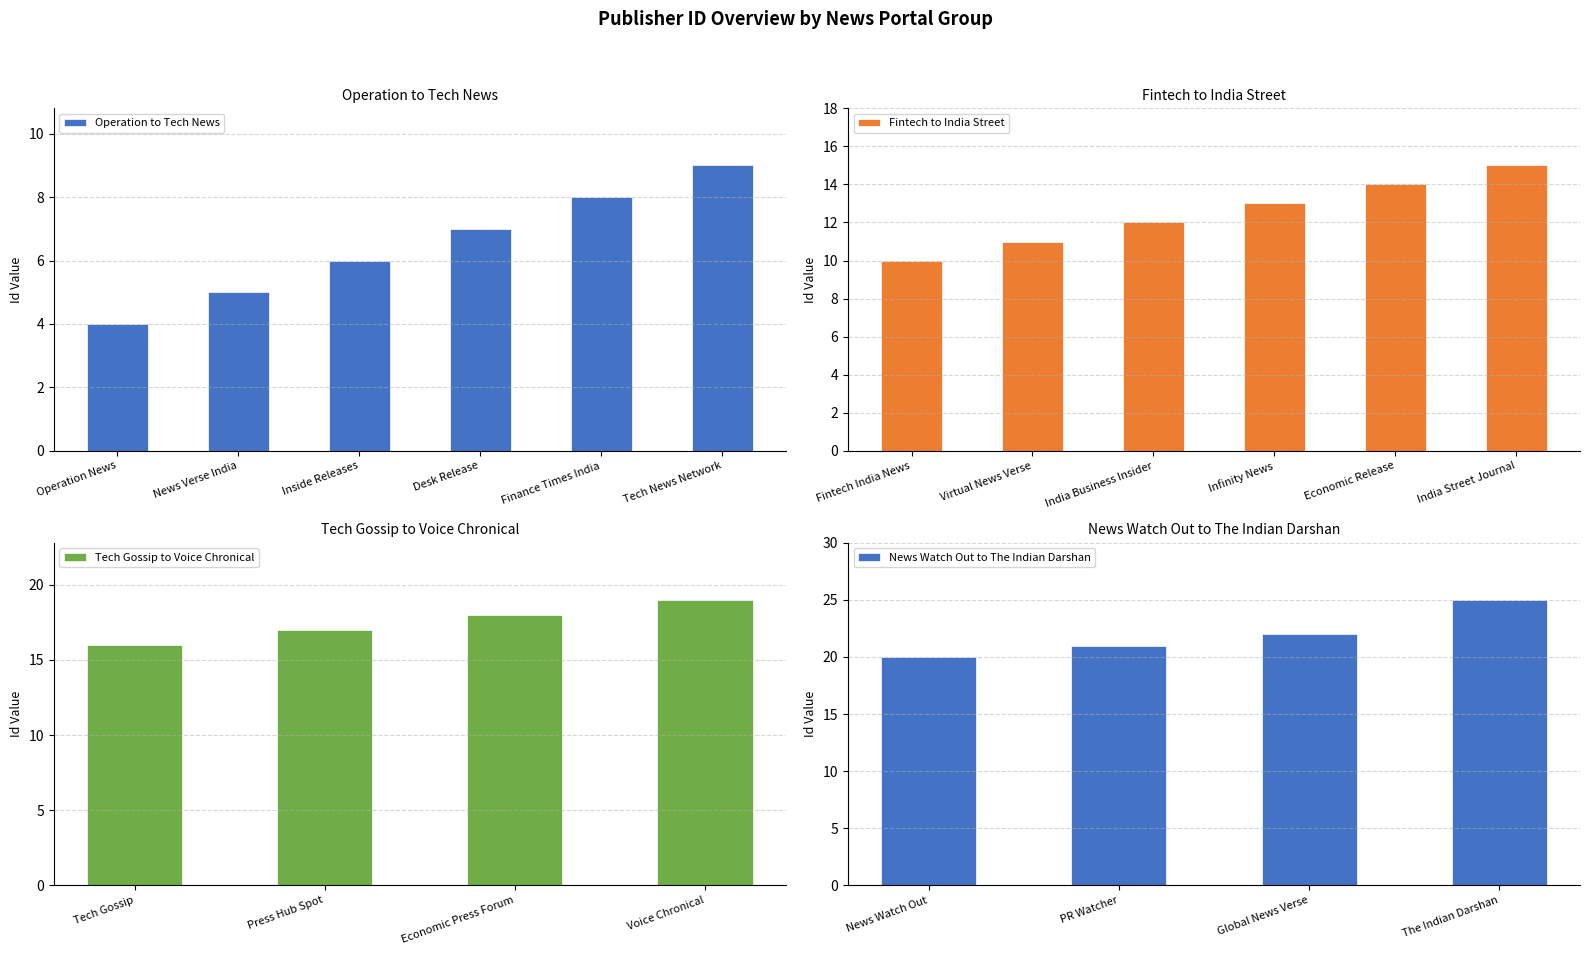

Which has a higher value, Global News Verse or Infinity News?

Global News Verse